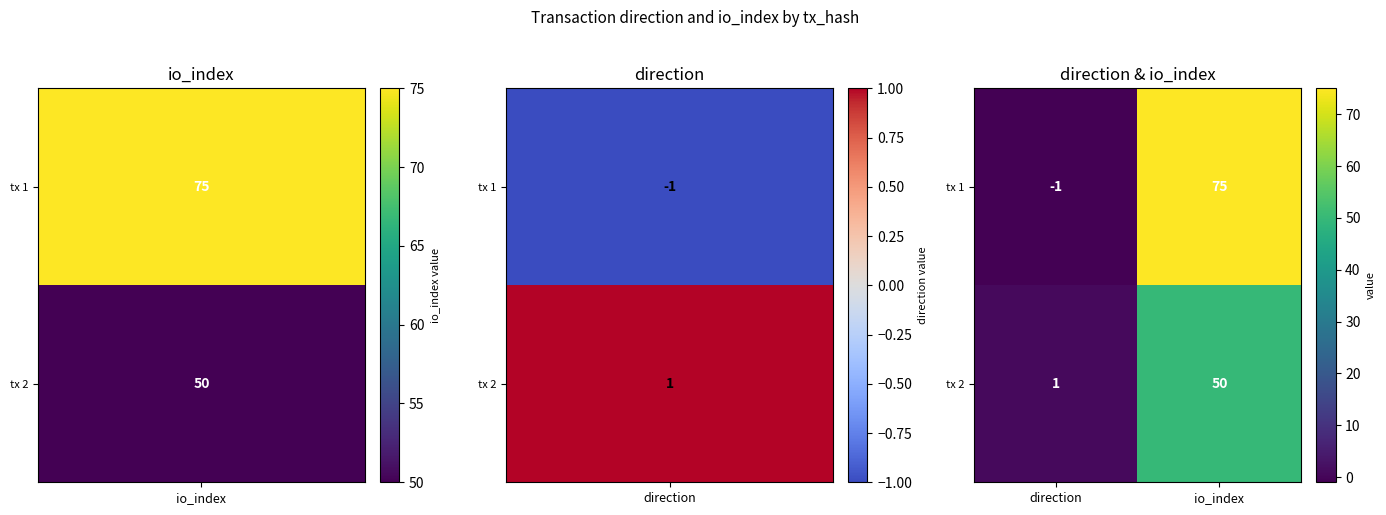

What is the difference between the tx 1 values at io_index and direction?

76